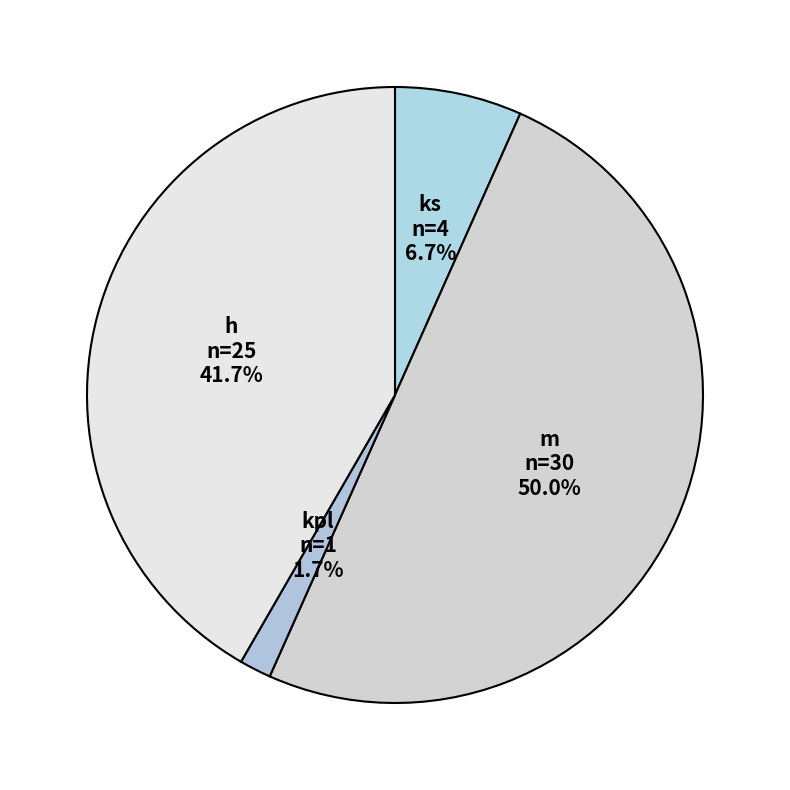

How many segments does this pie chart have?

4